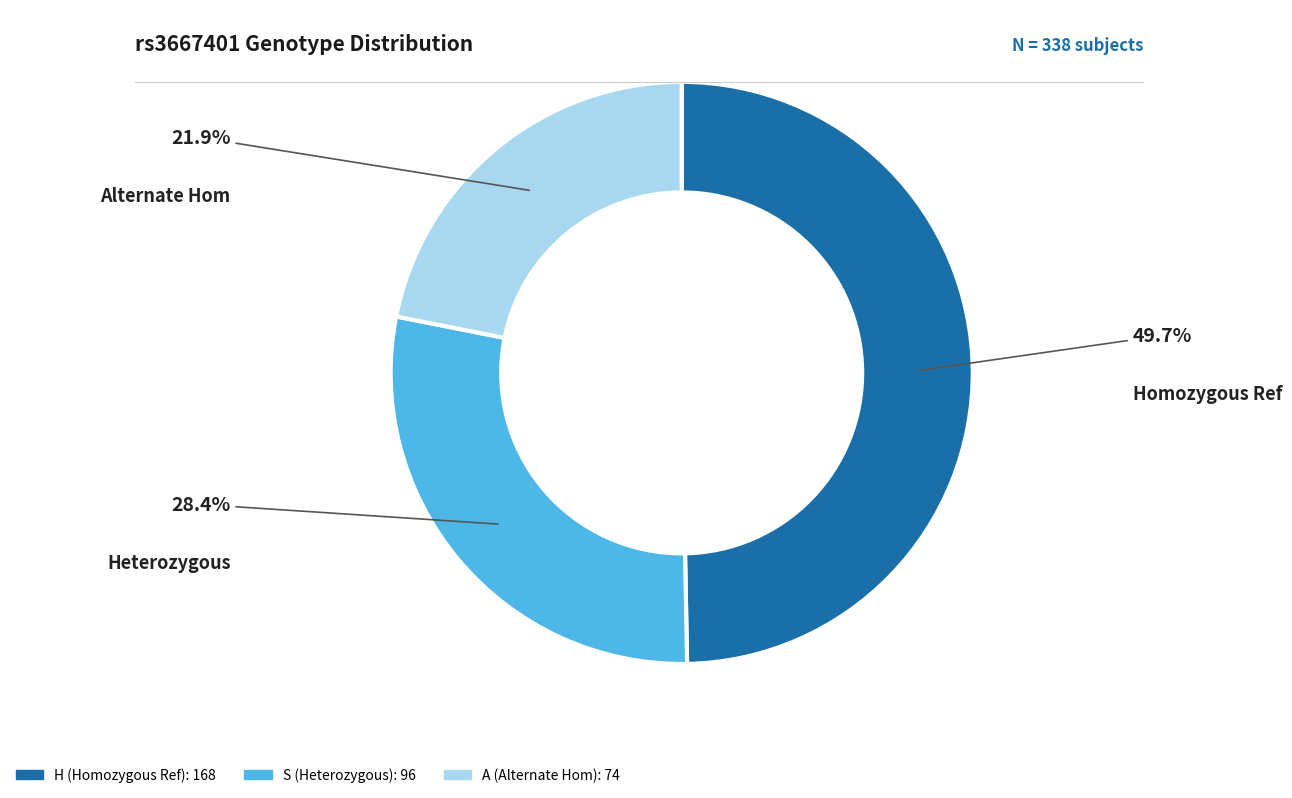

Count the number of slices in the pie.

3